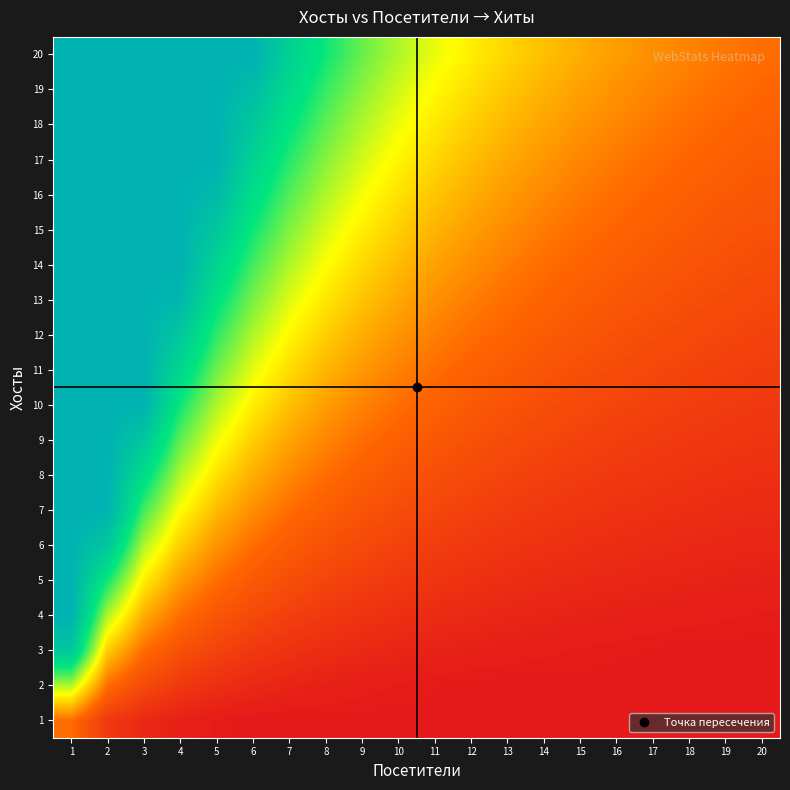

Reading right to left, transcribe all the data shown in this chart.

1: 20=0.5	19=0.5	18=0.5	17=0.5	16=0.5	15=0.5	14=0.5	13=0.5	12=0.5	11=0.5	10=0.5	9=0.5	8=0.5	7=0.5	6=0.5	5=0.6	4=0.8	3=1.0	2=1.5	1=3.0
2: 20=0.5	19=0.5	18=0.5	17=0.5	16=0.5	15=0.5	14=0.5	13=0.5	12=0.5	11=0.5	10=0.6	9=0.7	8=0.8	7=0.9	6=1.0	5=1.2	4=1.5	3=2.0	2=3.0	1=6.0
3: 20=0.5	19=0.5	18=0.5	17=0.5	16=0.6	15=0.6	14=0.6	13=0.7	12=0.8	11=0.8	10=0.9	9=1.0	8=1.1	7=1.3	6=1.5	5=1.8	4=2.2	3=3.0	2=4.5	1=9.0
4: 20=0.6	19=0.6	18=0.7	17=0.7	16=0.8	15=0.8	14=0.9	13=0.9	12=1.0	11=1.1	10=1.2	9=1.3	8=1.5	7=1.7	6=2.0	5=2.4	4=3.0	3=4.0	2=6.0	1=10.0
5: 20=0.8	19=0.8	18=0.8	17=0.9	16=0.9	15=1.0	14=1.1	13=1.2	12=1.2	11=1.4	10=1.5	9=1.7	8=1.9	7=2.1	6=2.5	5=3.0	4=3.8	3=5.0	2=7.5	1=10.0
6: 20=0.9	19=0.9	18=1.0	17=1.1	16=1.1	15=1.2	14=1.3	13=1.4	12=1.5	11=1.6	10=1.8	9=2.0	8=2.2	7=2.6	6=3.0	5=3.6	4=4.5	3=6.0	2=9.0	1=10.0
7: 20=1.0	19=1.1	18=1.2	17=1.2	16=1.3	15=1.4	14=1.5	13=1.6	12=1.8	11=1.9	10=2.1	9=2.3	8=2.6	7=3.0	6=3.5	5=4.2	4=5.2	3=7.0	2=10.0	1=10.0
8: 20=1.2	19=1.3	18=1.3	17=1.4	16=1.5	15=1.6	14=1.7	13=1.8	12=2.0	11=2.2	10=2.4	9=2.7	8=3.0	7=3.4	6=4.0	5=4.8	4=6.0	3=8.0	2=10.0	1=10.0
9: 20=1.4	19=1.4	18=1.5	17=1.6	16=1.7	15=1.8	14=1.9	13=2.1	12=2.2	11=2.5	10=2.7	9=3.0	8=3.4	7=3.9	6=4.5	5=5.4	4=6.8	3=9.0	2=10.0	1=10.0
10: 20=1.5	19=1.6	18=1.7	17=1.8	16=1.9	15=2.0	14=2.1	13=2.3	12=2.5	11=2.7	10=3.0	9=3.3	8=3.8	7=4.3	6=5.0	5=6.0	4=7.5	3=10.0	2=10.0	1=10.0
11: 20=1.7	19=1.7	18=1.8	17=1.9	16=2.1	15=2.2	14=2.4	13=2.5	12=2.8	11=3.0	10=3.3	9=3.7	8=4.1	7=4.7	6=5.5	5=6.6	4=8.2	3=10.0	2=10.0	1=10.0
12: 20=1.8	19=1.9	18=2.0	17=2.1	16=2.2	15=2.4	14=2.6	13=2.8	12=3.0	11=3.3	10=3.6	9=4.0	8=4.5	7=5.1	6=6.0	5=7.2	4=9.0	3=10.0	2=10.0	1=10.0
13: 20=2.0	19=2.1	18=2.2	17=2.3	16=2.4	15=2.6	14=2.8	13=3.0	12=3.2	11=3.5	10=3.9	9=4.3	8=4.9	7=5.6	6=6.5	5=7.8	4=9.8	3=10.0	2=10.0	1=10.0
14: 20=2.1	19=2.2	18=2.3	17=2.5	16=2.6	15=2.8	14=3.0	13=3.2	12=3.5	11=3.8	10=4.2	9=4.7	8=5.2	7=6.0	6=7.0	5=8.4	4=10.0	3=10.0	2=10.0	1=10.0
15: 20=2.2	19=2.4	18=2.5	17=2.6	16=2.8	15=3.0	14=3.2	13=3.5	12=3.8	11=4.1	10=4.5	9=5.0	8=5.6	7=6.4	6=7.5	5=9.0	4=10.0	3=10.0	2=10.0	1=10.0
16: 20=2.4	19=2.5	18=2.7	17=2.8	16=3.0	15=3.2	14=3.4	13=3.7	12=4.0	11=4.4	10=4.8	9=5.3	8=6.0	7=6.9	6=8.0	5=9.6	4=10.0	3=10.0	2=10.0	1=10.0
17: 20=2.5	19=2.7	18=2.8	17=3.0	16=3.2	15=3.4	14=3.6	13=3.9	12=4.2	11=4.6	10=5.1	9=5.7	8=6.4	7=7.3	6=8.5	5=10.0	4=10.0	3=10.0	2=10.0	1=10.0
18: 20=2.7	19=2.8	18=3.0	17=3.2	16=3.4	15=3.6	14=3.9	13=4.2	12=4.5	11=4.9	10=5.4	9=6.0	8=6.8	7=7.7	6=9.0	5=10.0	4=10.0	3=10.0	2=10.0	1=10.0
19: 20=2.8	19=3.0	18=3.2	17=3.4	16=3.6	15=3.8	14=4.1	13=4.4	12=4.8	11=5.2	10=5.7	9=6.3	8=7.1	7=8.1	6=9.5	5=10.0	4=10.0	3=10.0	2=10.0	1=10.0
20: 20=3.0	19=3.2	18=3.3	17=3.5	16=3.8	15=4.0	14=4.3	13=4.6	12=5.0	11=5.5	10=6.0	9=6.7	8=7.5	7=8.6	6=10.0	5=10.0	4=10.0	3=10.0	2=10.0	1=10.0